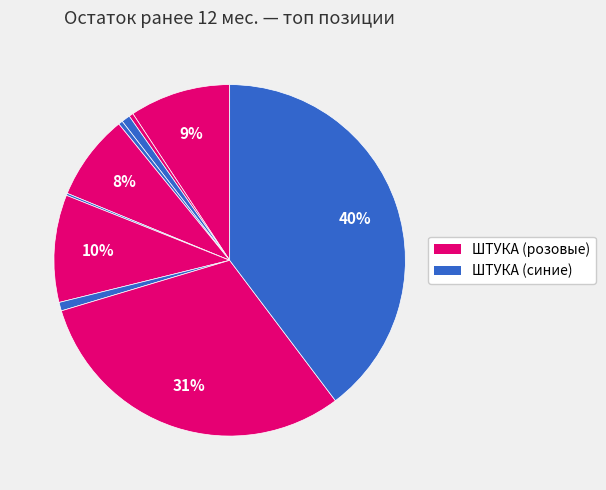

Is there any slice that represents more than half of the pie?

No